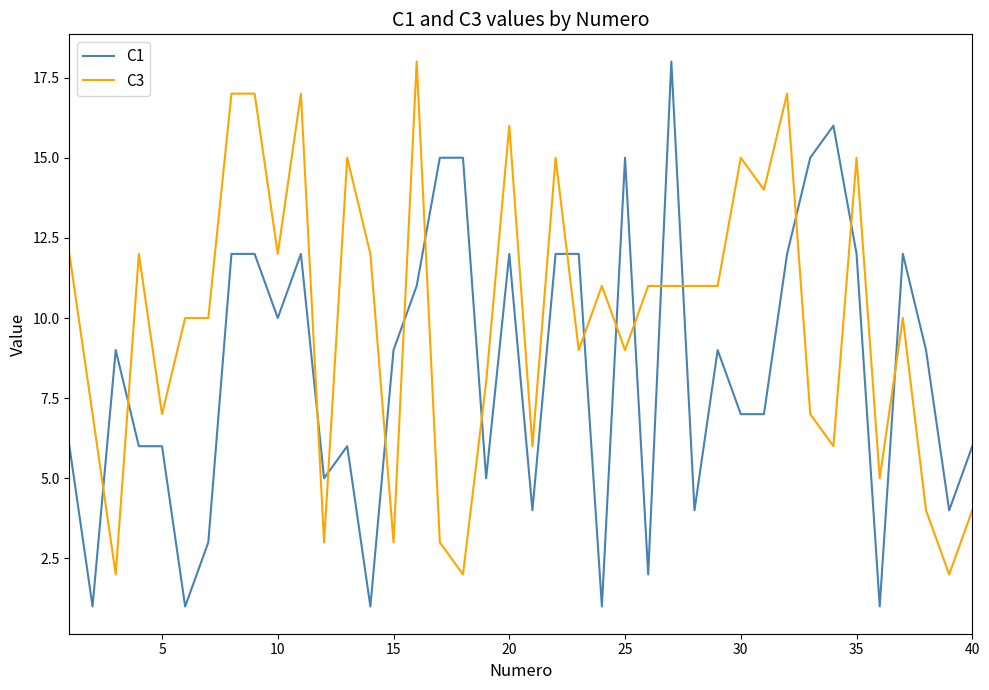

List the series in order of their overall mean, highest first.

C3, C1